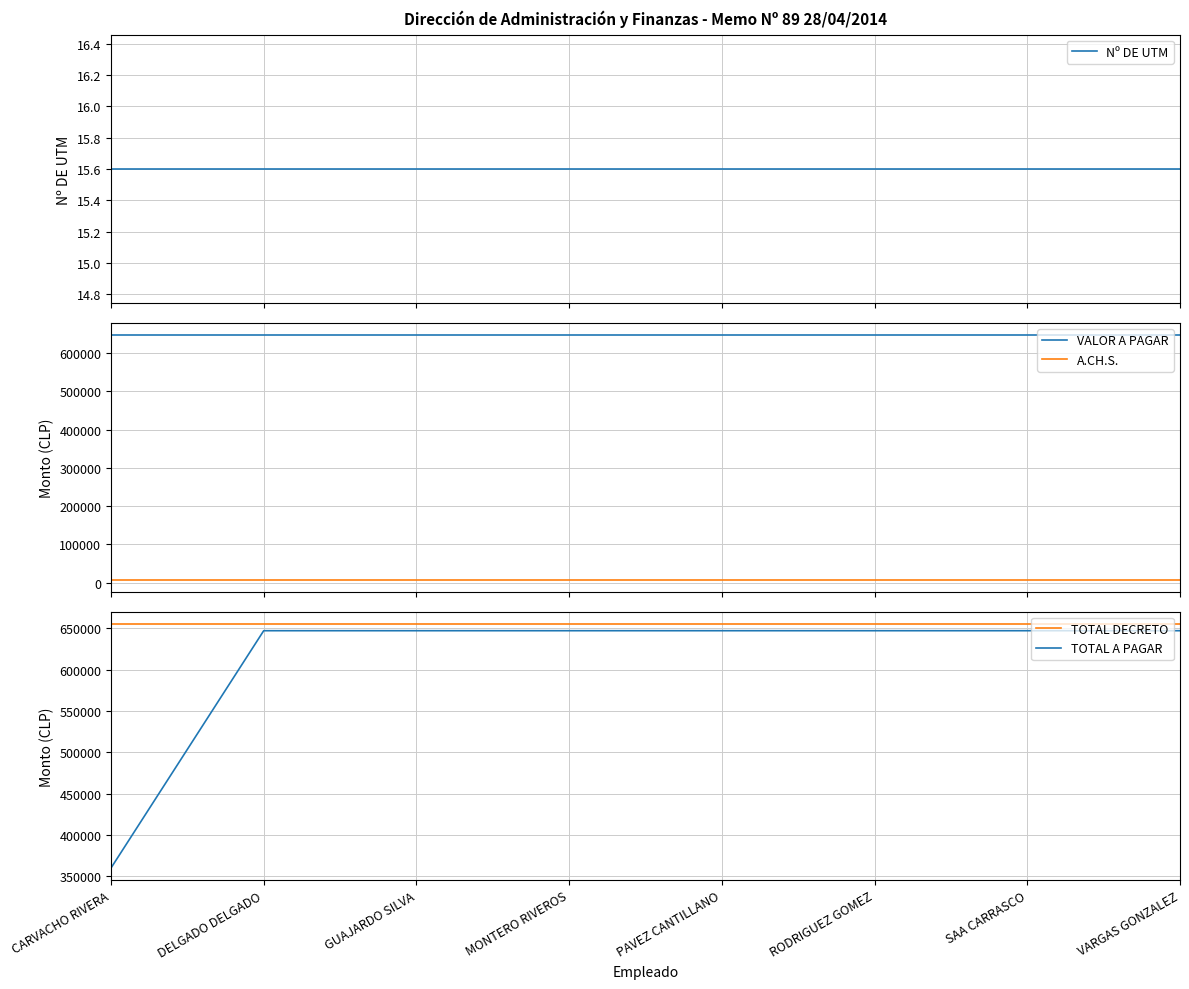

The TOTAL A PAGAR series shows 646916.0 at GUAJARDO SILVA. True or false?

True